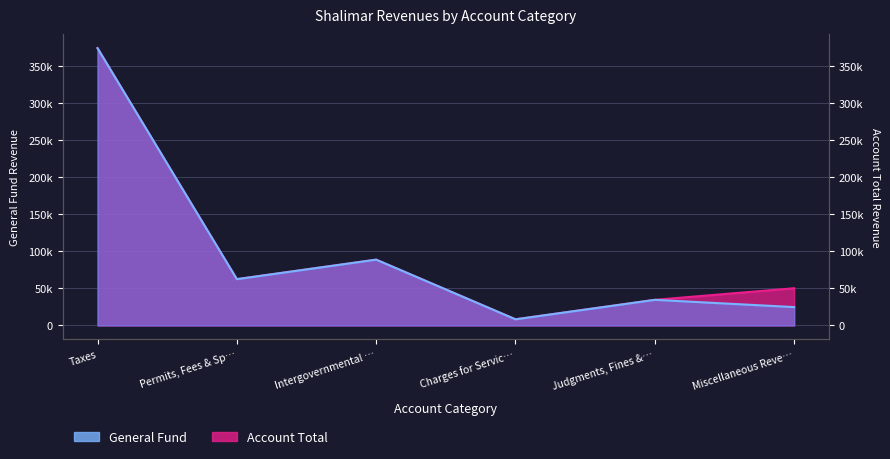

Reading right to left, what are all the values shown in this chart?

General Fund: 24790	34600	8315	88870	62534	374437
Account Total: 50253	34600	8315	88870	62534	374437